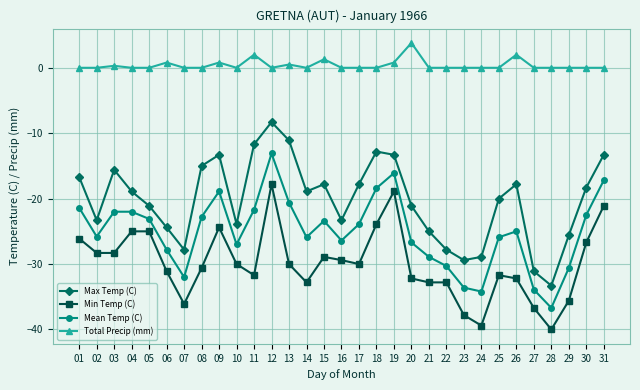

True or false: Mean Temp (C) and Total Precip (mm) cross at least once.

False